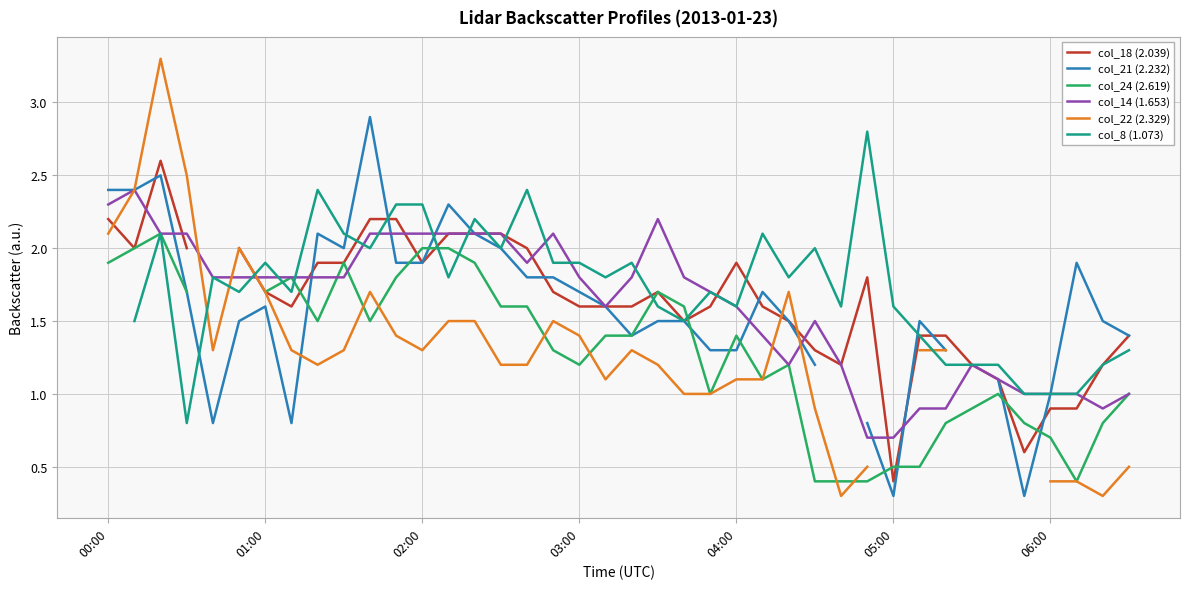

What is the maximum value for col_14 (1.653)?

2.4